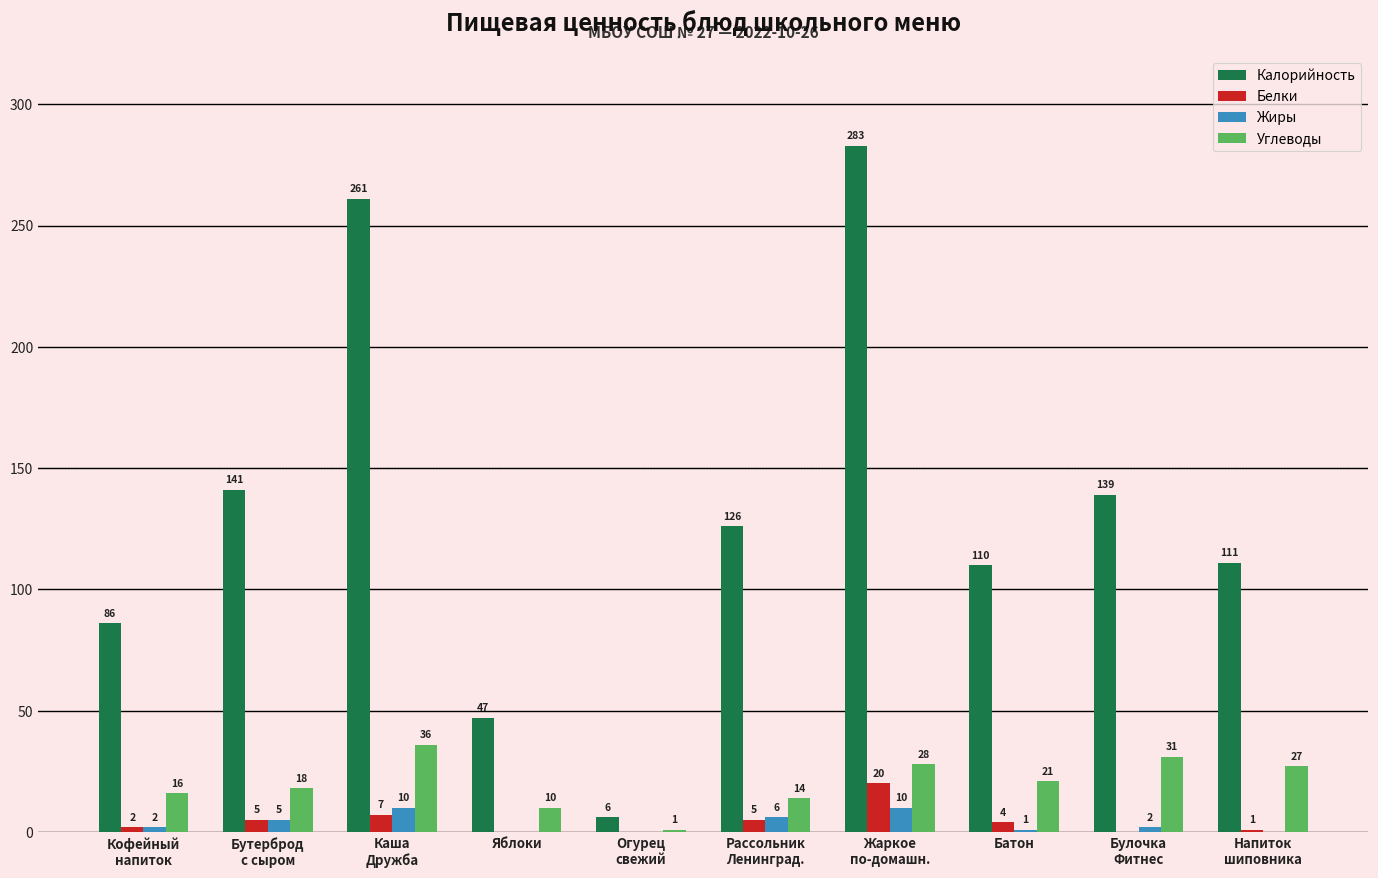

What is the sum of all Жиры values?

36